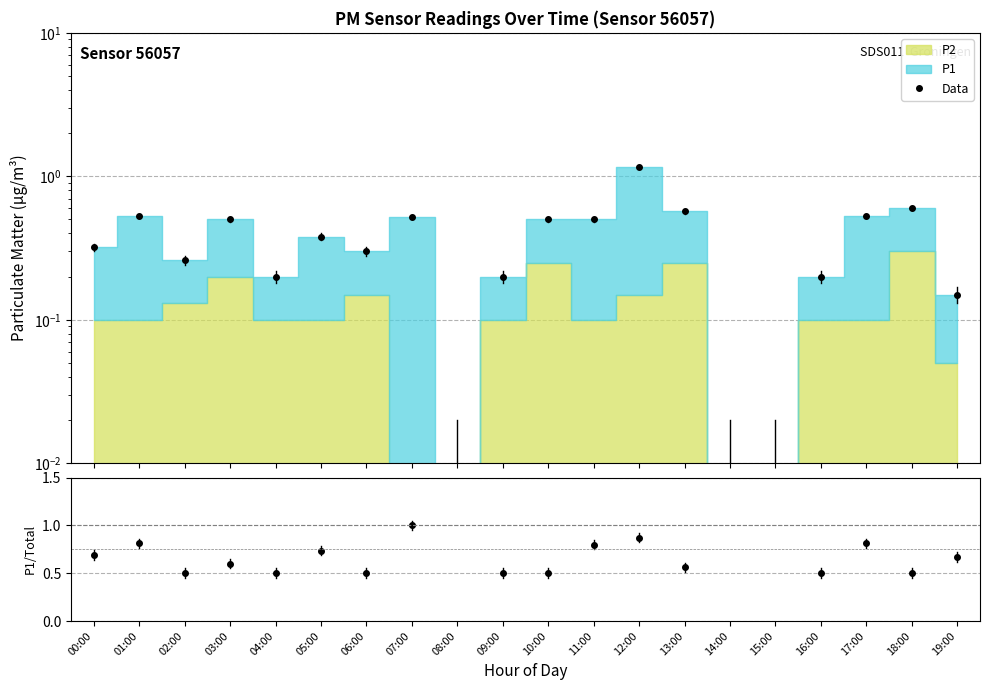

What is the label of the 11th point from the left?

10:00